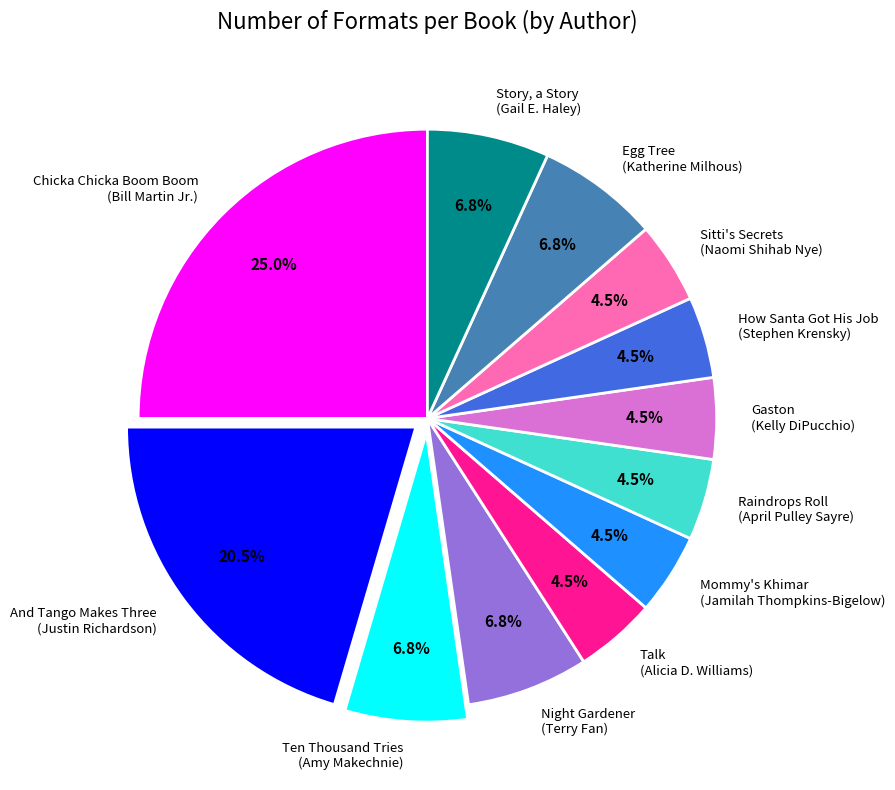

Does any single category account for the majority?

No